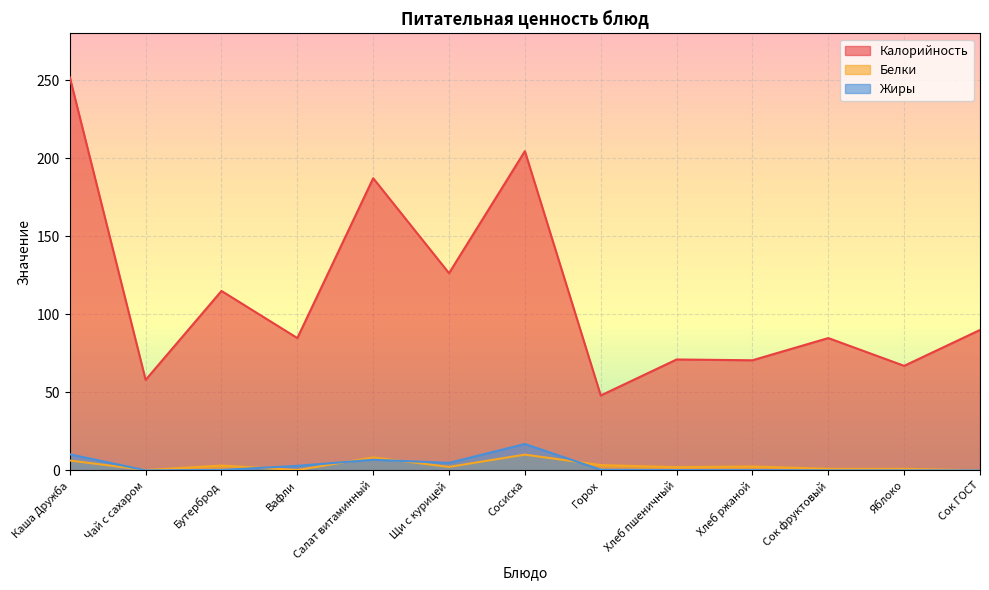

What is the label of the 4th point from the right?

Хлеб ржаной